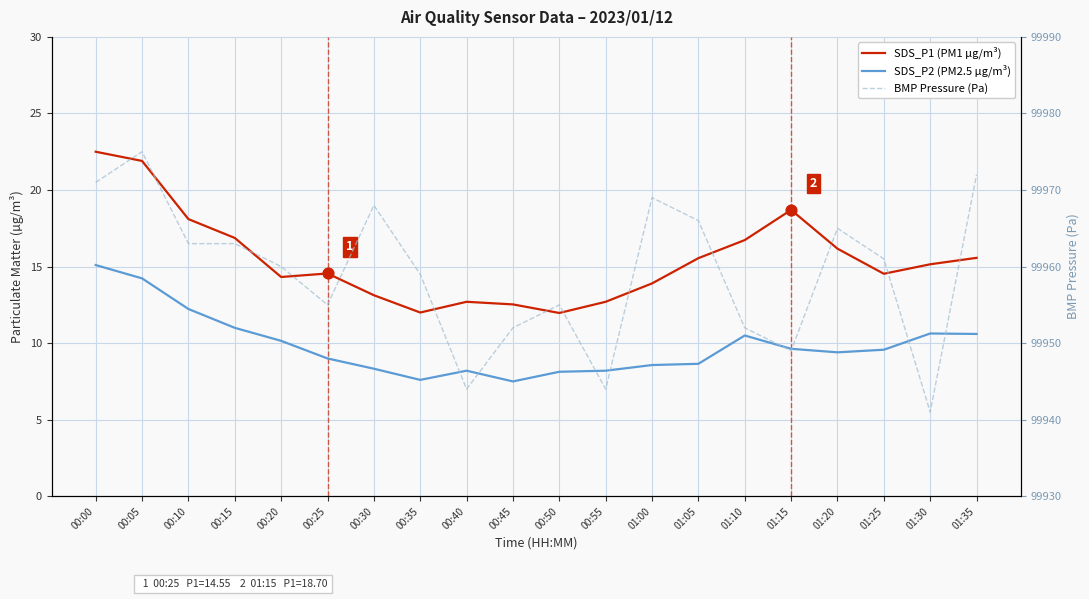

Is the value of BMP Pressure (Pa) at 00:25 greater than the value of SDS_P2 (PM2.5 µg/m³) at 01:00?

Yes